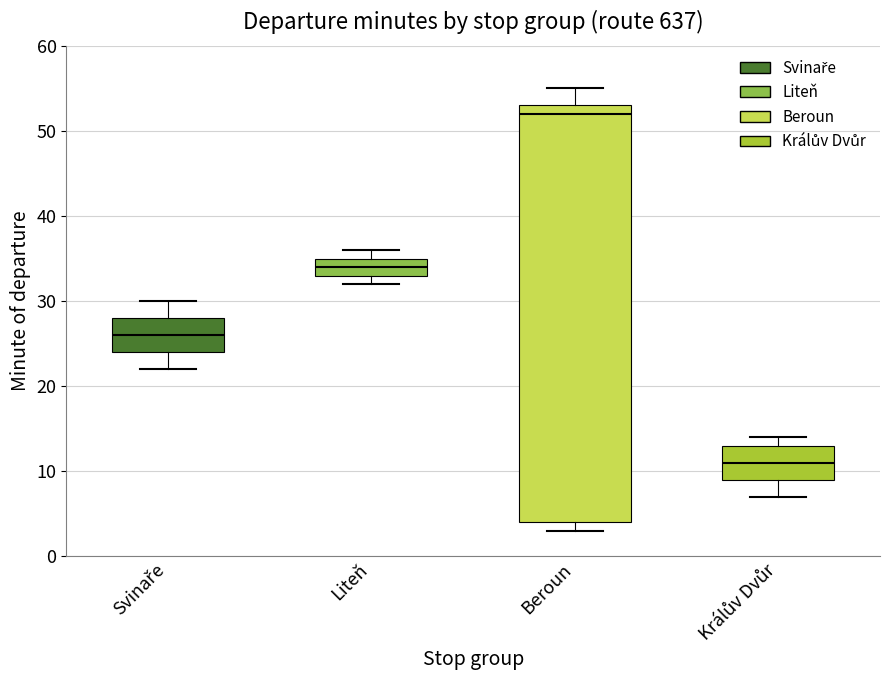

Reading left to right, read every box against the y-axis: the position of its median line, the range the box covers, and the ends of its whiskers. The values are not printed on the chart, so give them approximately, as read against the axis.

Svinaře: median 26, box 24 to 28, whiskers 22 to 30
Liteň: median 34, box 33 to 35, whiskers 32 to 36
Beroun: median 52, box 4 to 53, whiskers 3 to 55
Králův Dvůr: median 11, box 9 to 13, whiskers 7 to 14